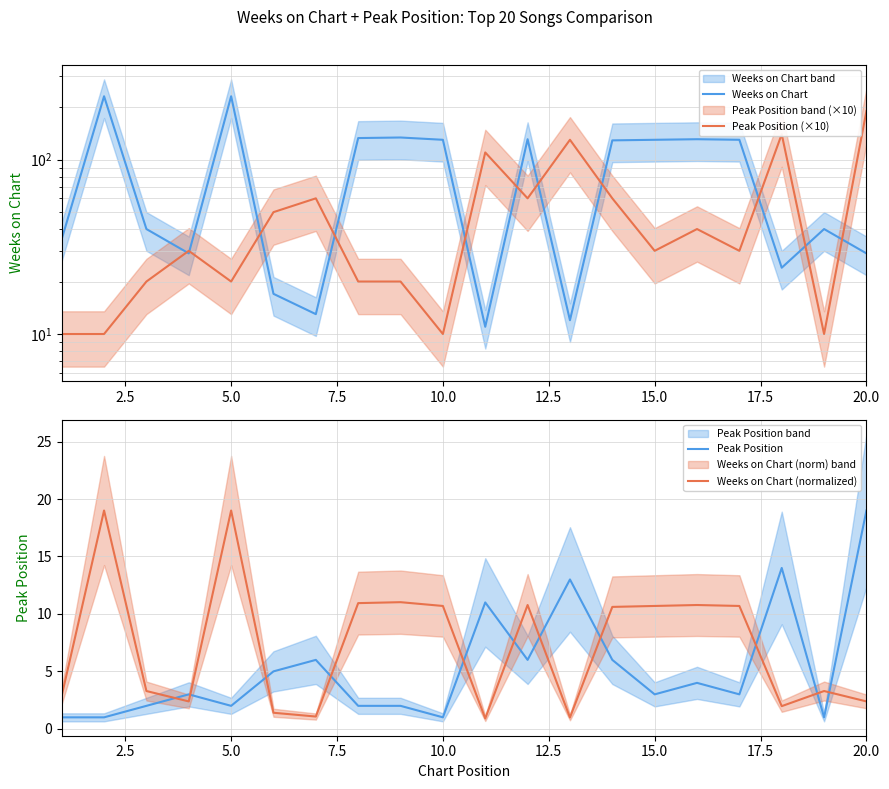

What is the lowest value of the Weeks on Chart series?

11.0